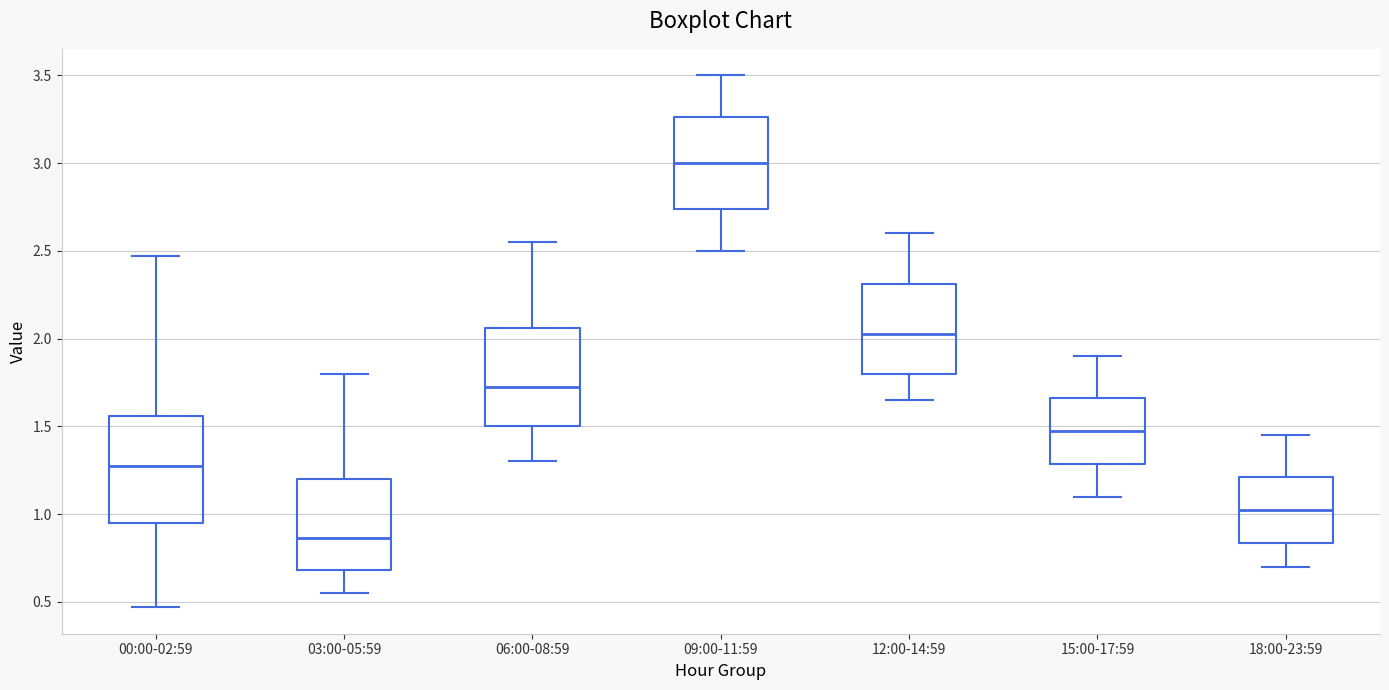

Reading left to right, read every box against the y-axis: the position of its median line, the range the box covers, and the ends of its whiskers. The values are not printed on the chart, so give them approximately, as read against the axis.

00:00-02:59: median 1.30, box 0.95 to 1.55, whiskers 0.45 to 2.45
03:00-05:59: median 0.85, box 0.70 to 1.20, whiskers 0.55 to 1.80
06:00-08:59: median 1.75, box 1.50 to 2.05, whiskers 1.30 to 2.55
09:00-11:59: median 3.00, box 2.75 to 3.25, whiskers 2.50 to 3.50
12:00-14:59: median 2.05, box 1.80 to 2.30, whiskers 1.65 to 2.60
15:00-17:59: median 1.50, box 1.30 to 1.65, whiskers 1.10 to 1.90
18:00-23:59: median 1.05, box 0.85 to 1.20, whiskers 0.70 to 1.45